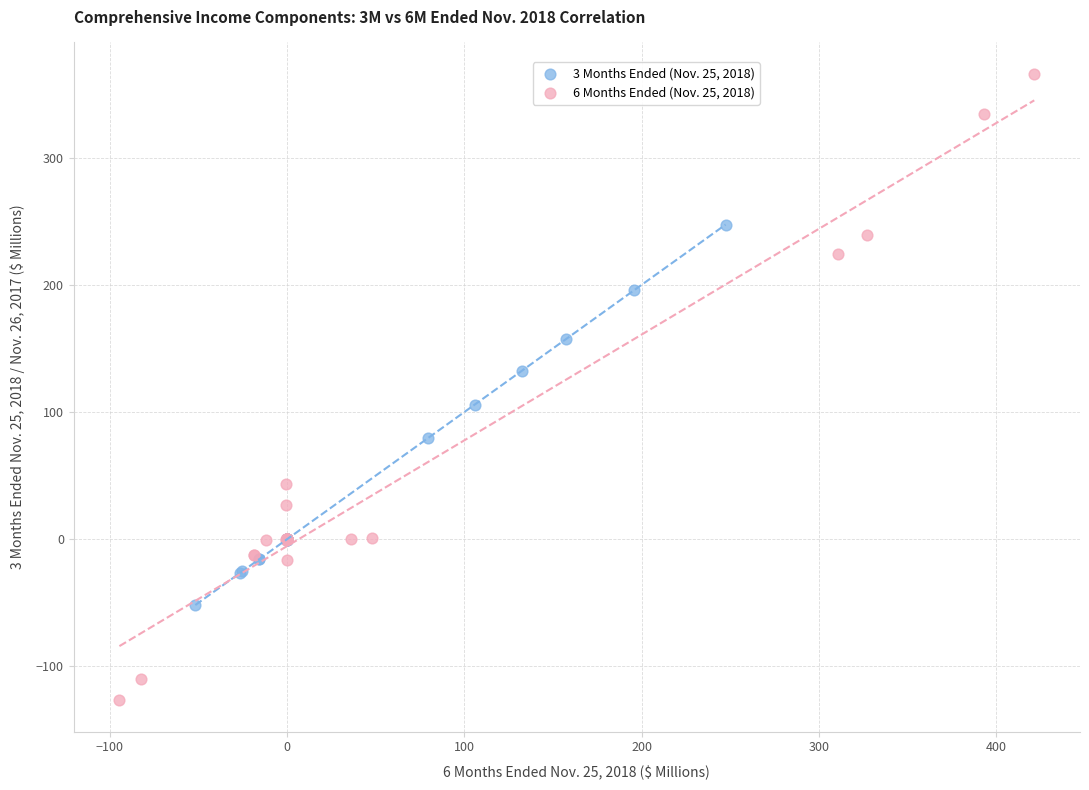

Which series reaches the minimum Y coordinate?

6 Months Ended (Nov. 25, 2018)